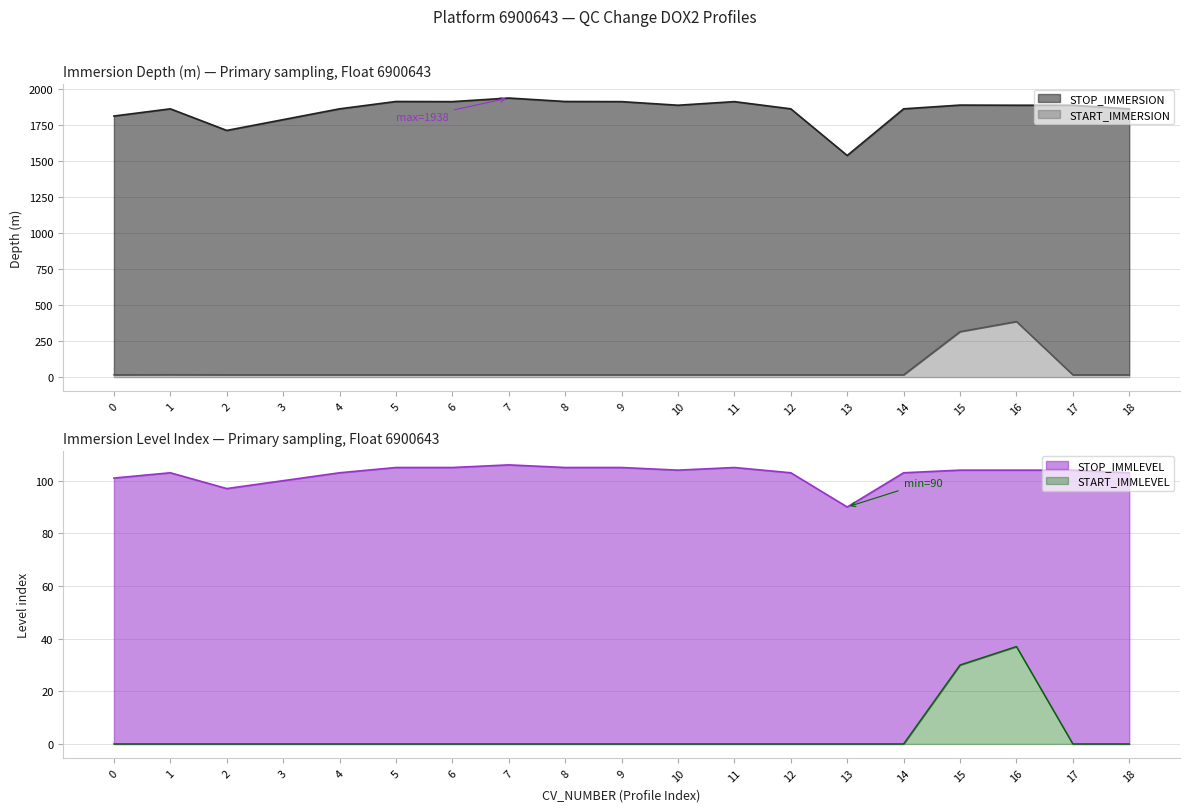

Rank the series at 14 from lowest to highest value.

START_IMMLEVEL, START_IMMERSION, STOP_IMMLEVEL, STOP_IMMERSION